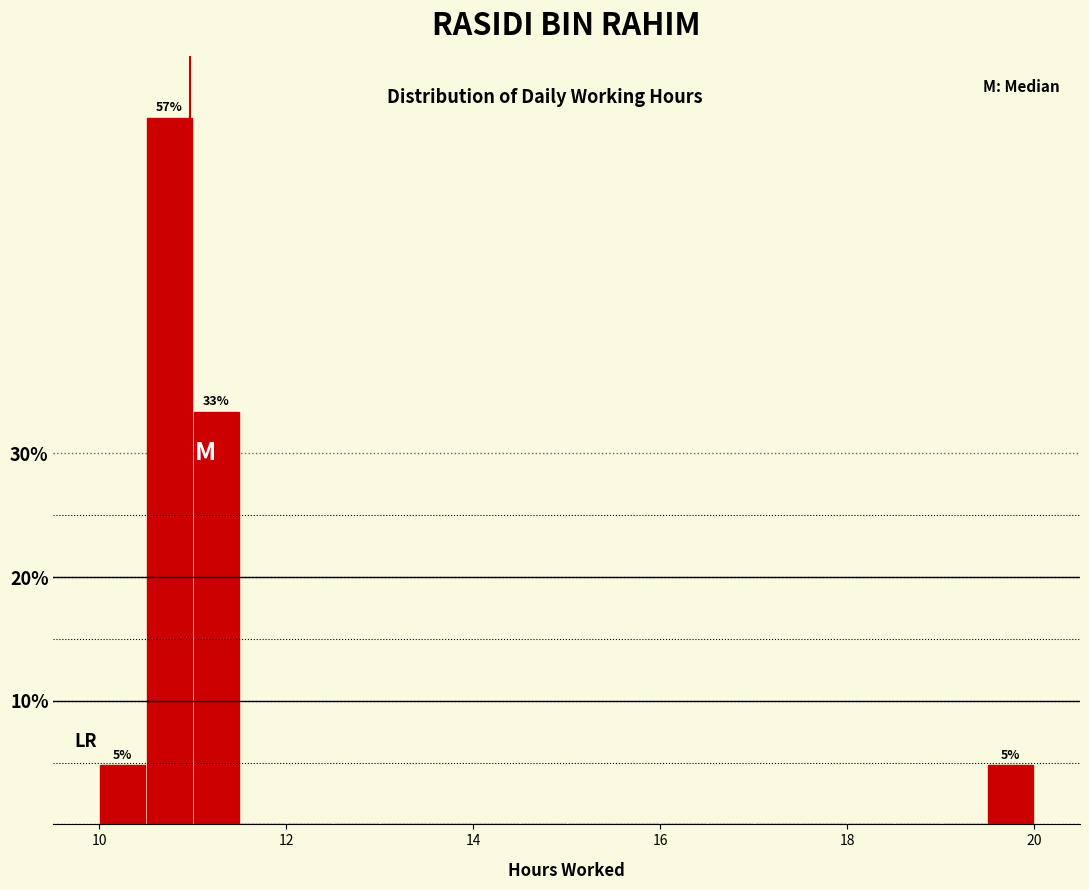

Around what value on the x-axis is the tallest bar? Give the approximate position of its centre, as read against the axis.

10.8